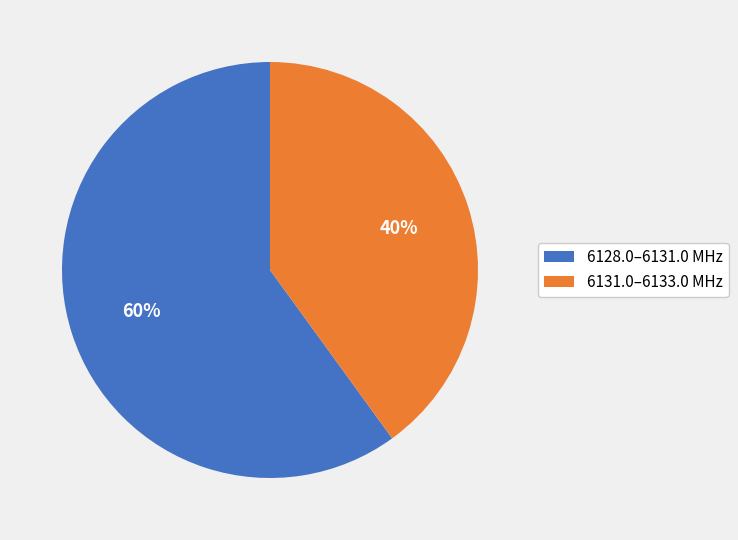

Does any single category account for the majority?

Yes